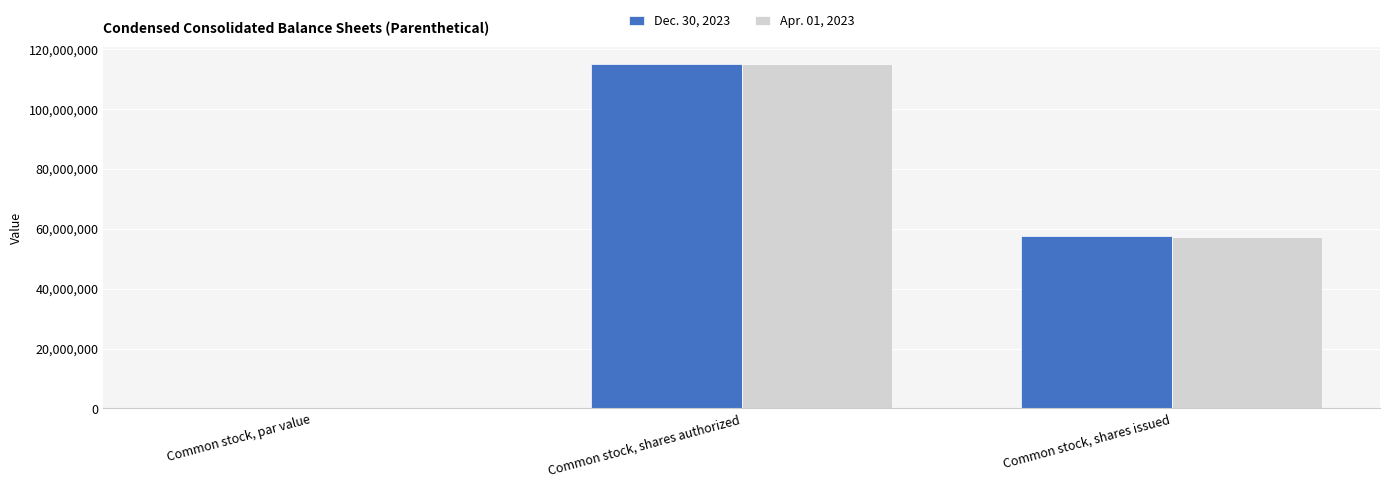

At which category is the sum across all series the highest?

Common stock, shares authorized